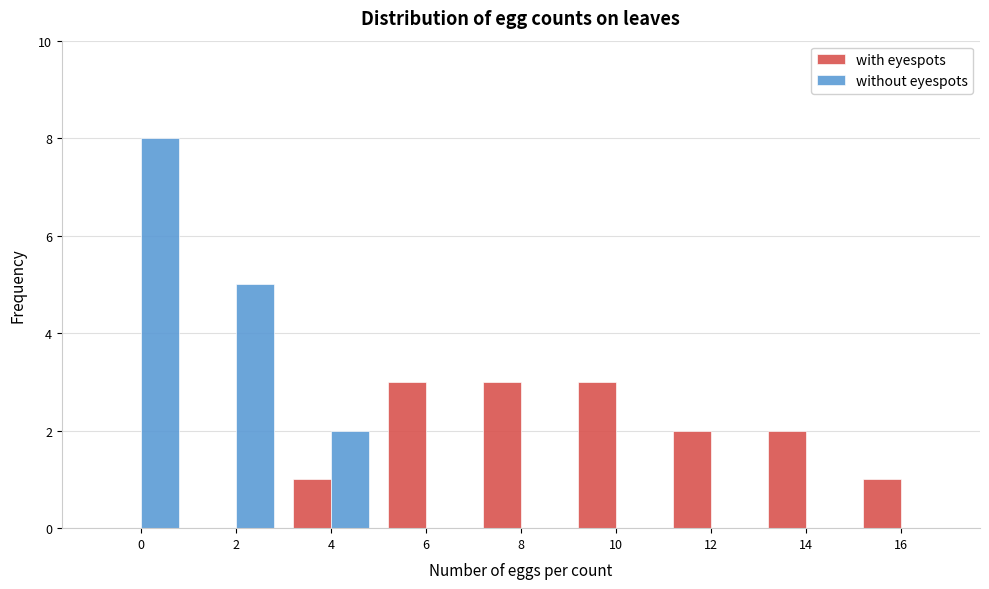

Reading left to right, extract all data points from this chart.

with eyespots: 0=0	2=0	4=1	6=3	8=3	10=3	12=2	14=2	16=1
without eyespots: 0=8	2=5	4=2	6=0	8=0	10=0	12=0	14=0	16=0